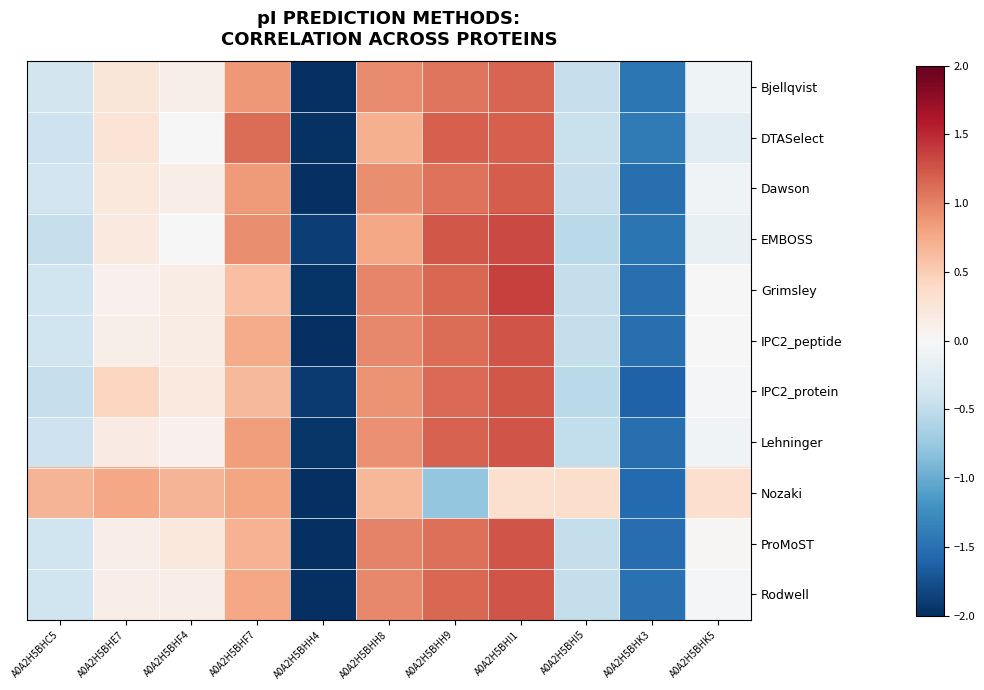

At which category is the sum across all series the highest?

A0A2H5BHI1